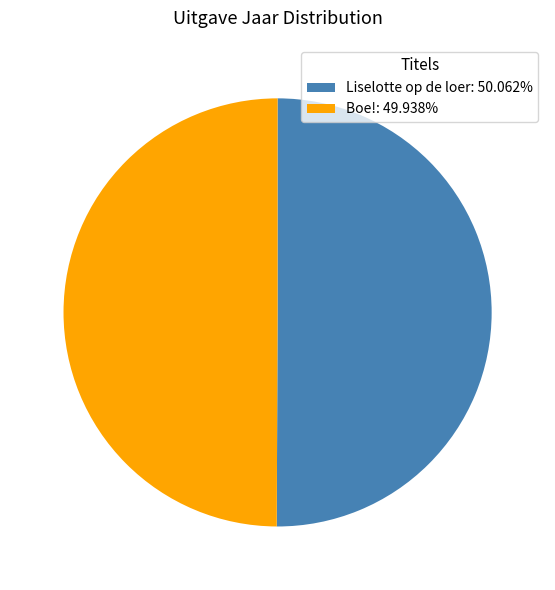

Is the sum of Boe!: 49.938% and Liselotte op de loer: 50.062% greater than half?

Yes